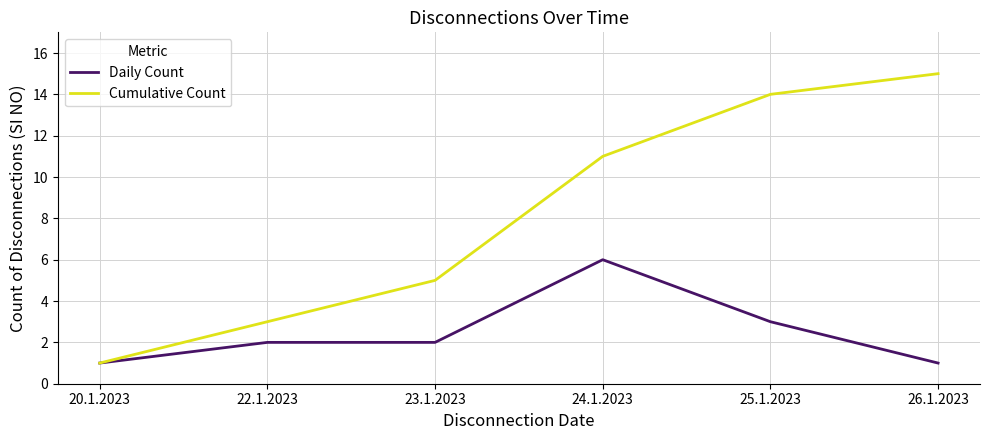

What is the smallest value displayed?

1